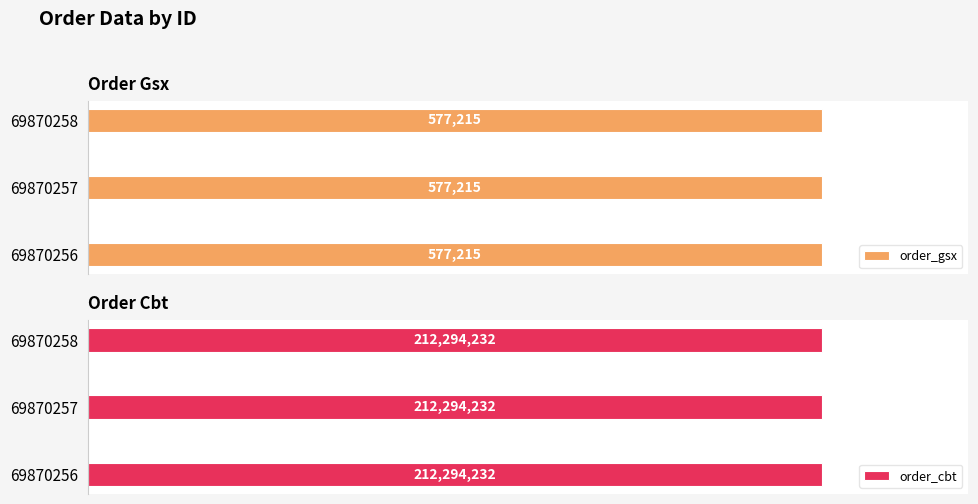

True or false: order_cbt has a value of 212294232 at 69870256.

True